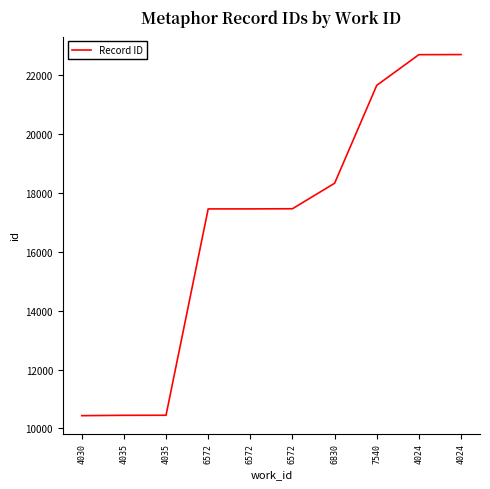

Reading left to right, extract all data points from this chart.

10436	10448	10450	17463	17464	17469	18335	21663	22706	22709